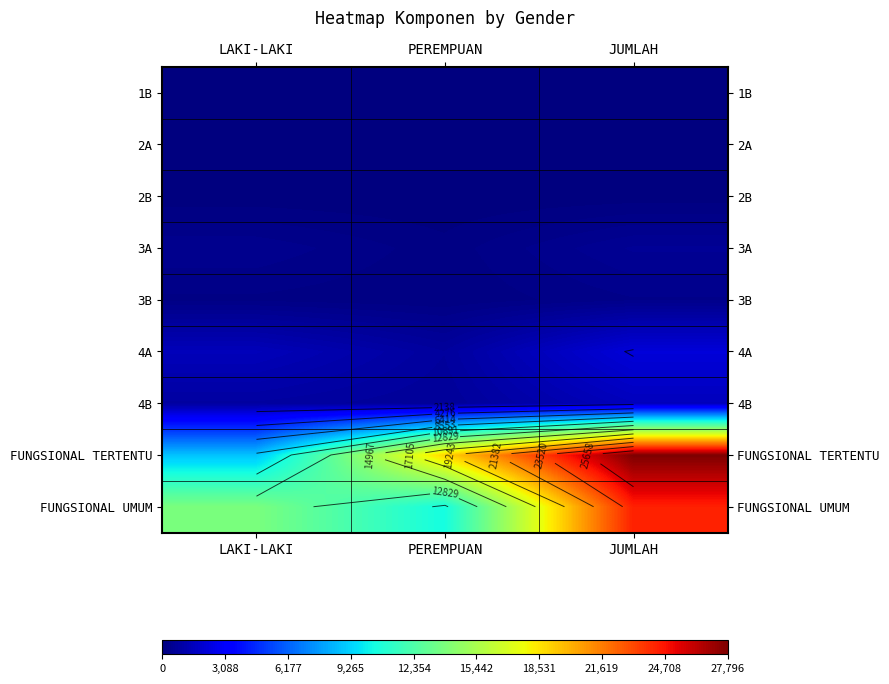

Read the 1B value at JUMLAH.

1